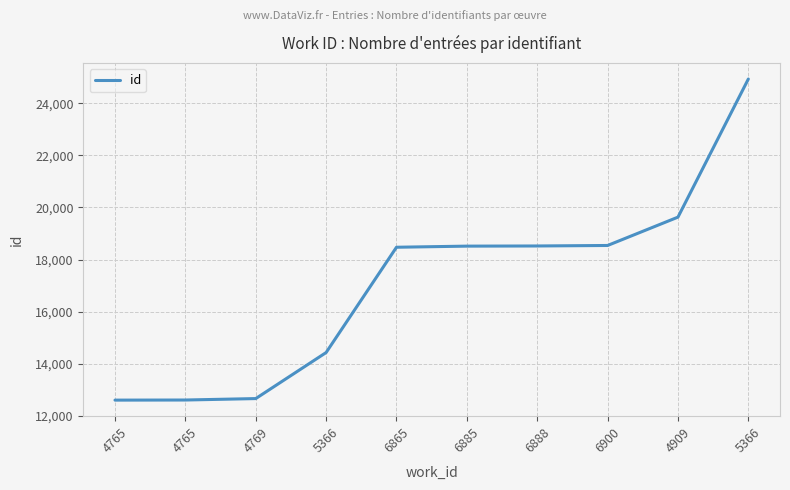

Between 5366 and 4765, which is larger?

5366